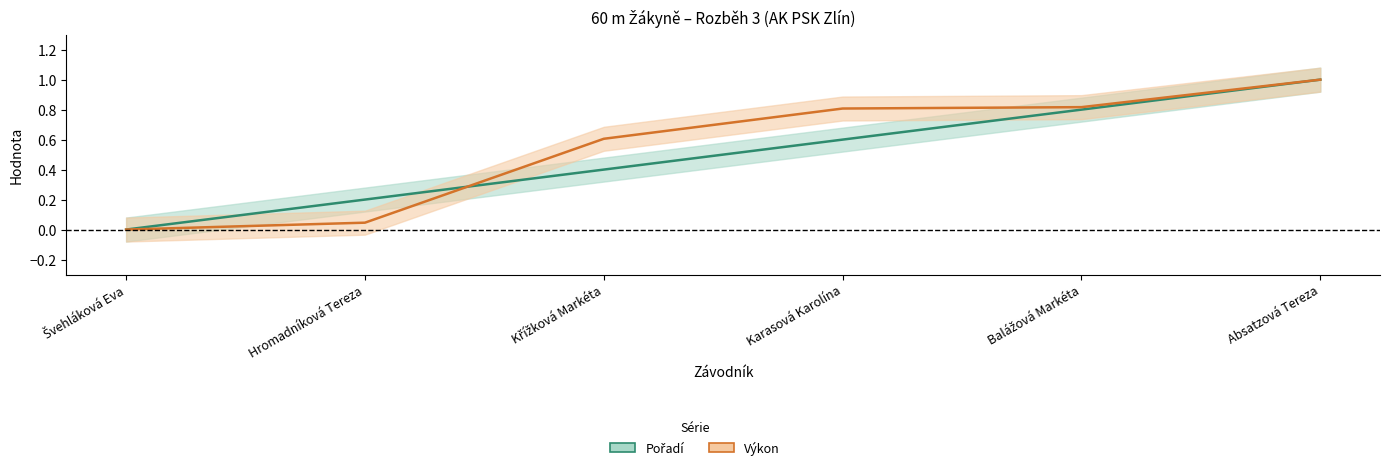

Which label corresponds to the smallest value in the chart?

Švehláková Eva